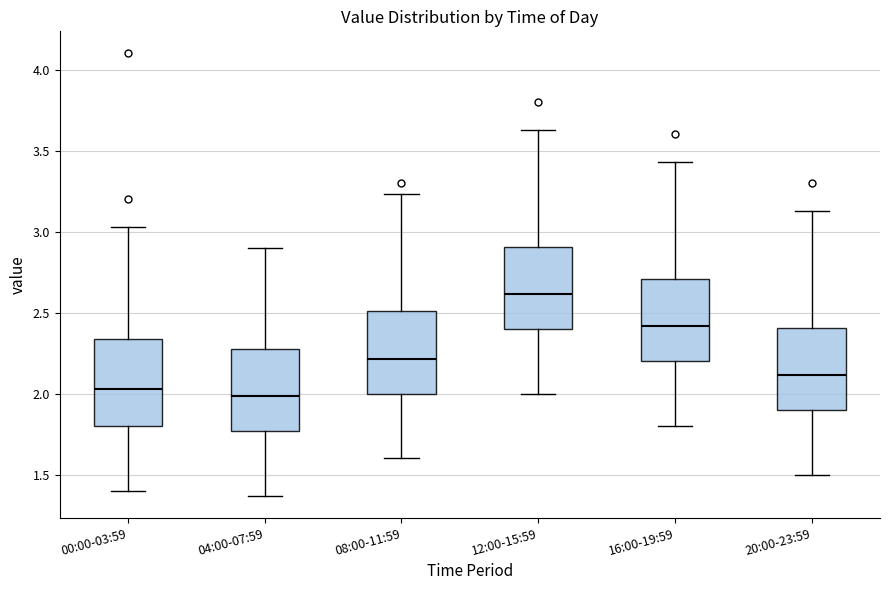

Where does the lower whisker of the box for 08:00-11:59 end on the y-axis? The values are not printed on the chart, so give them approximately, as read against the axis.

1.60